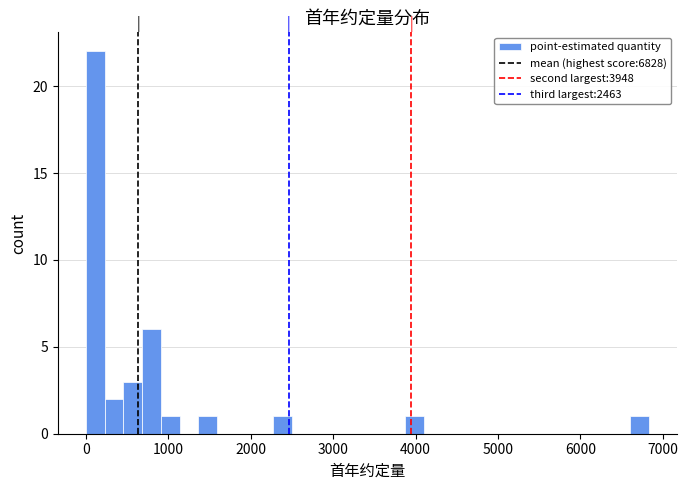

Around what value on the x-axis is the tallest bar? Give the approximate position of its centre, as read against the axis.

100